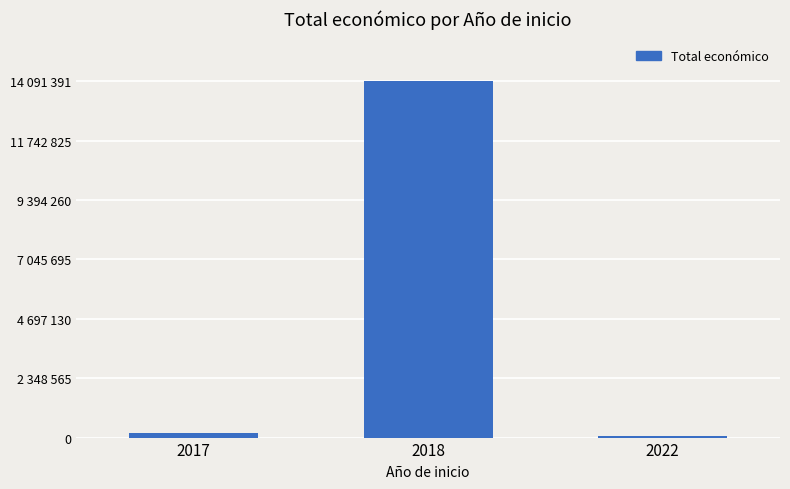

Rank the categories by value from lowest to highest.

2022, 2017, 2018